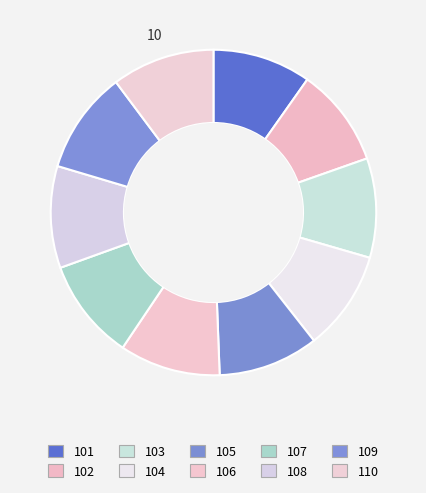

Does any single category account for the majority?

No